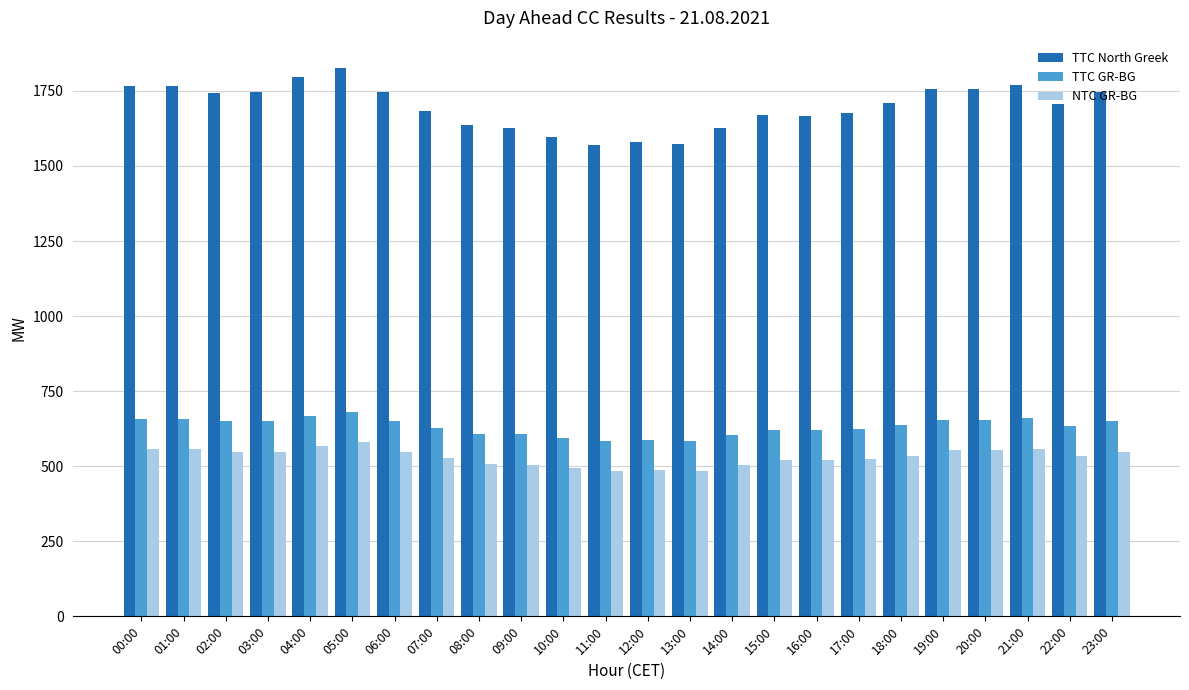

Between 05:00 and 15:00, which series saw the biggest shift?

TTC North Greek